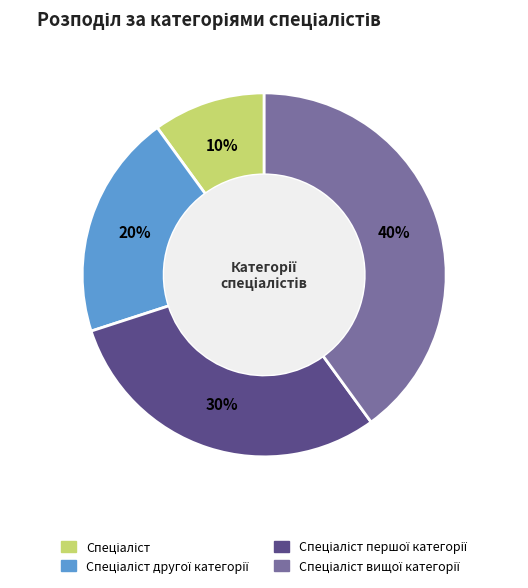

To the nearest percent, what is the average slice percentage?

25%